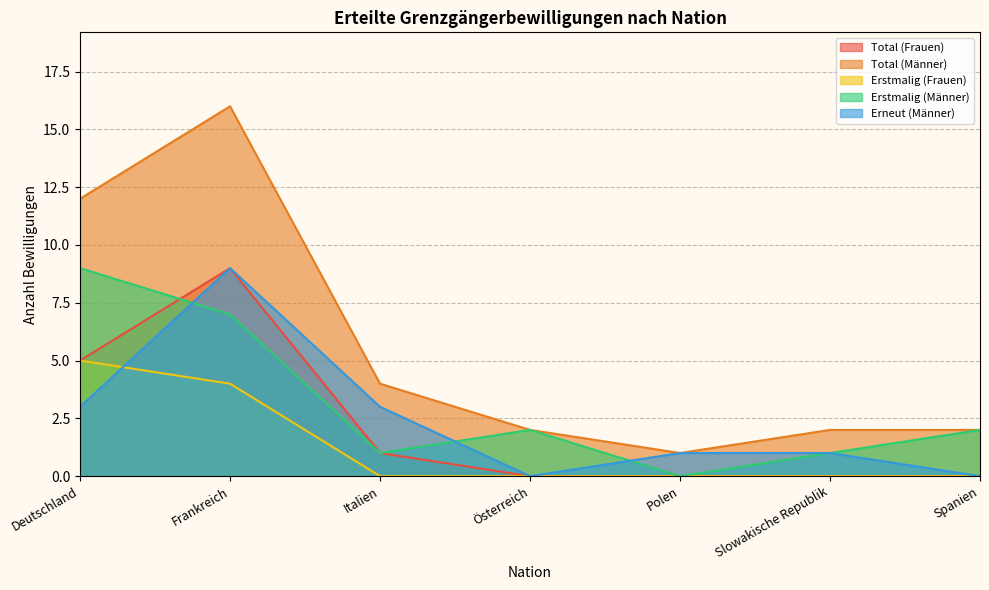

What is the value of the Total (Frauen) point at the 1st from the left?

5